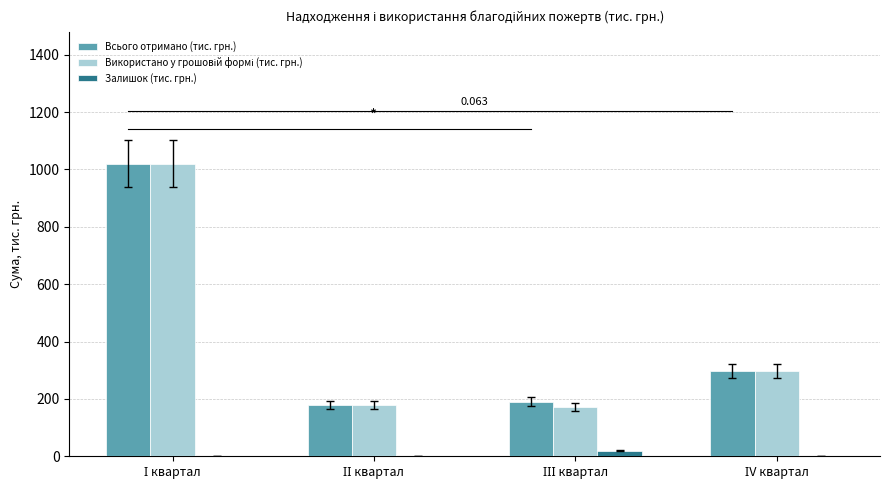

What is the label of the 2nd bar from the left?

ІІ квартал